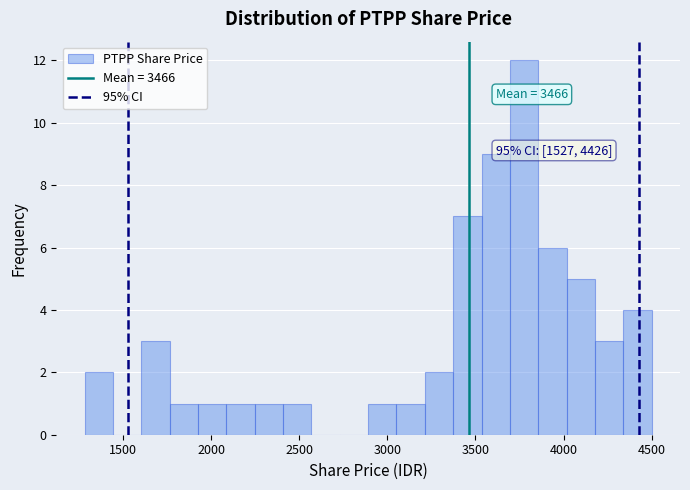

Around what value on the x-axis is the tallest bar? Give the approximate position of its centre, as read against the axis.

3800